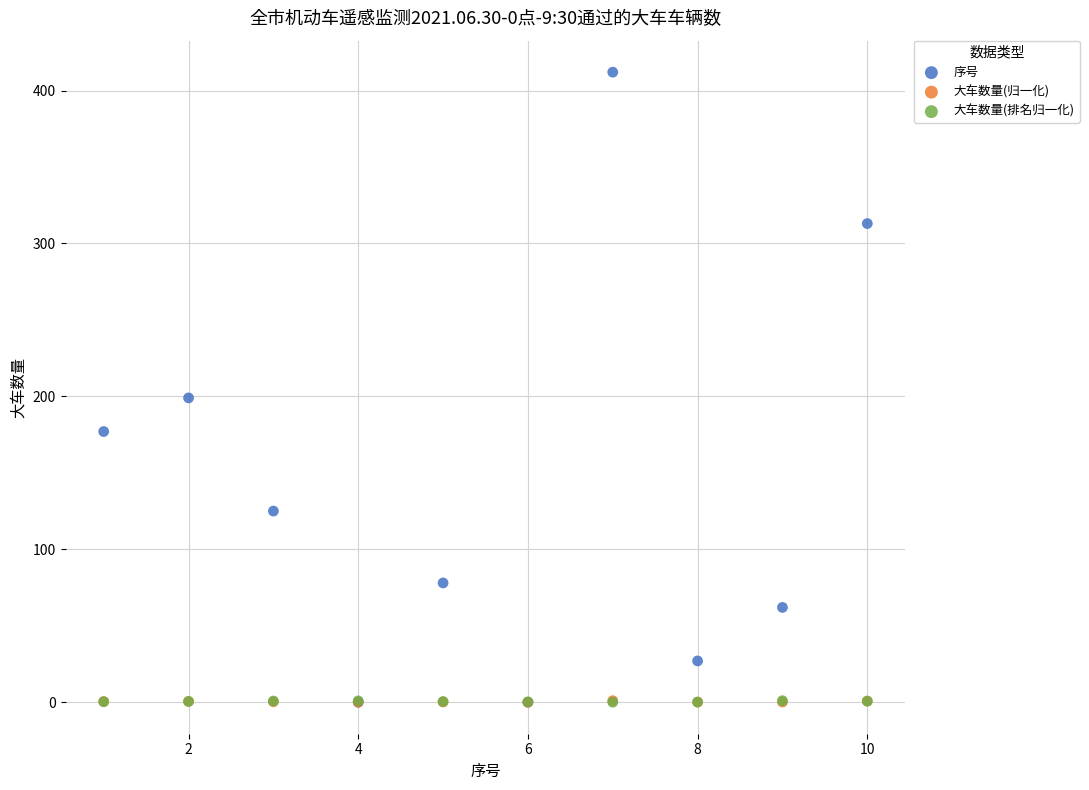

Which series has the largest Y range (max minus min)?

序号